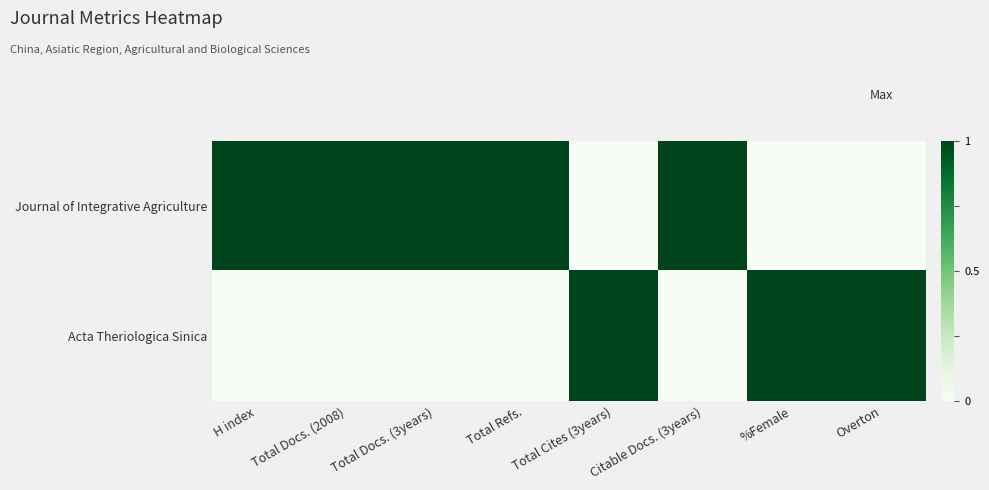

How many series are shown in this chart?

2